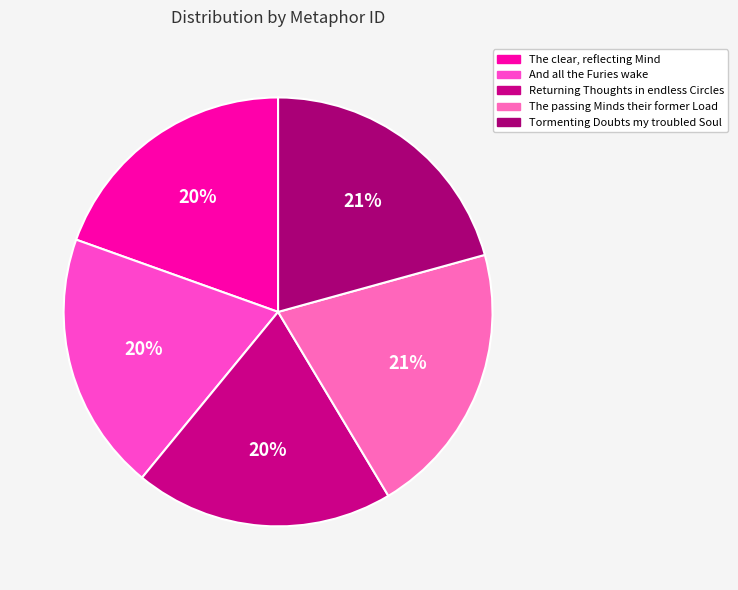

What percentage is the The clear, reflecting Mind slice, to the nearest percent?

20%